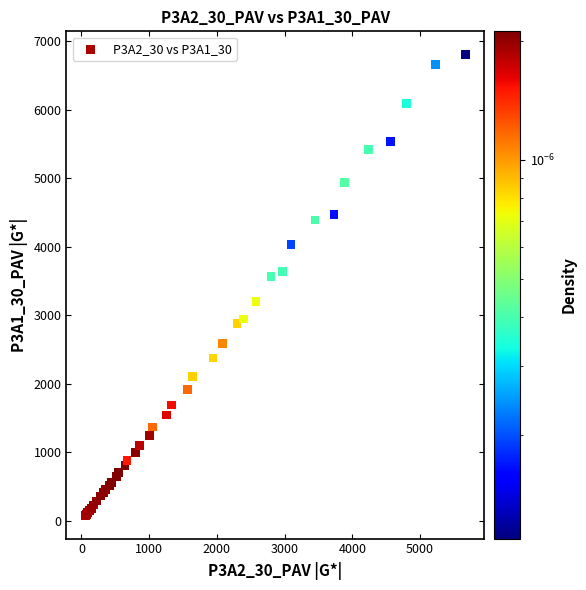

What Y value in the scatter plot is closest to 3439?

3560.0